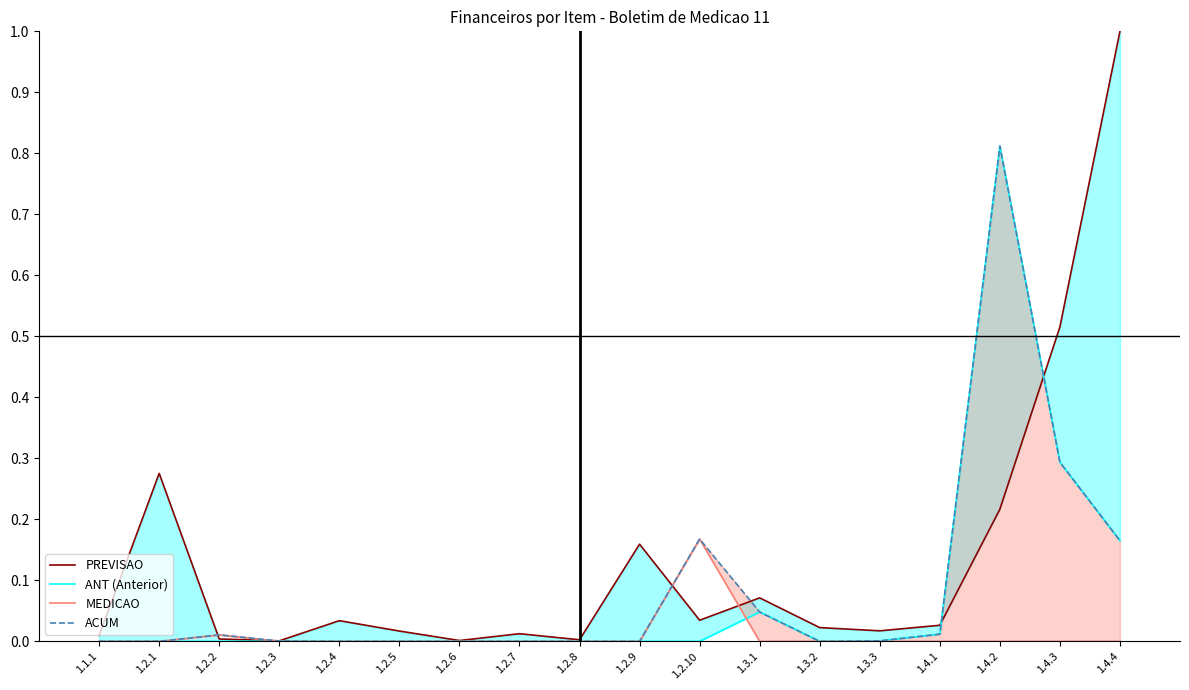

What is the difference between the maximum and minimum values in the ANT (Anterior) series?

0.8